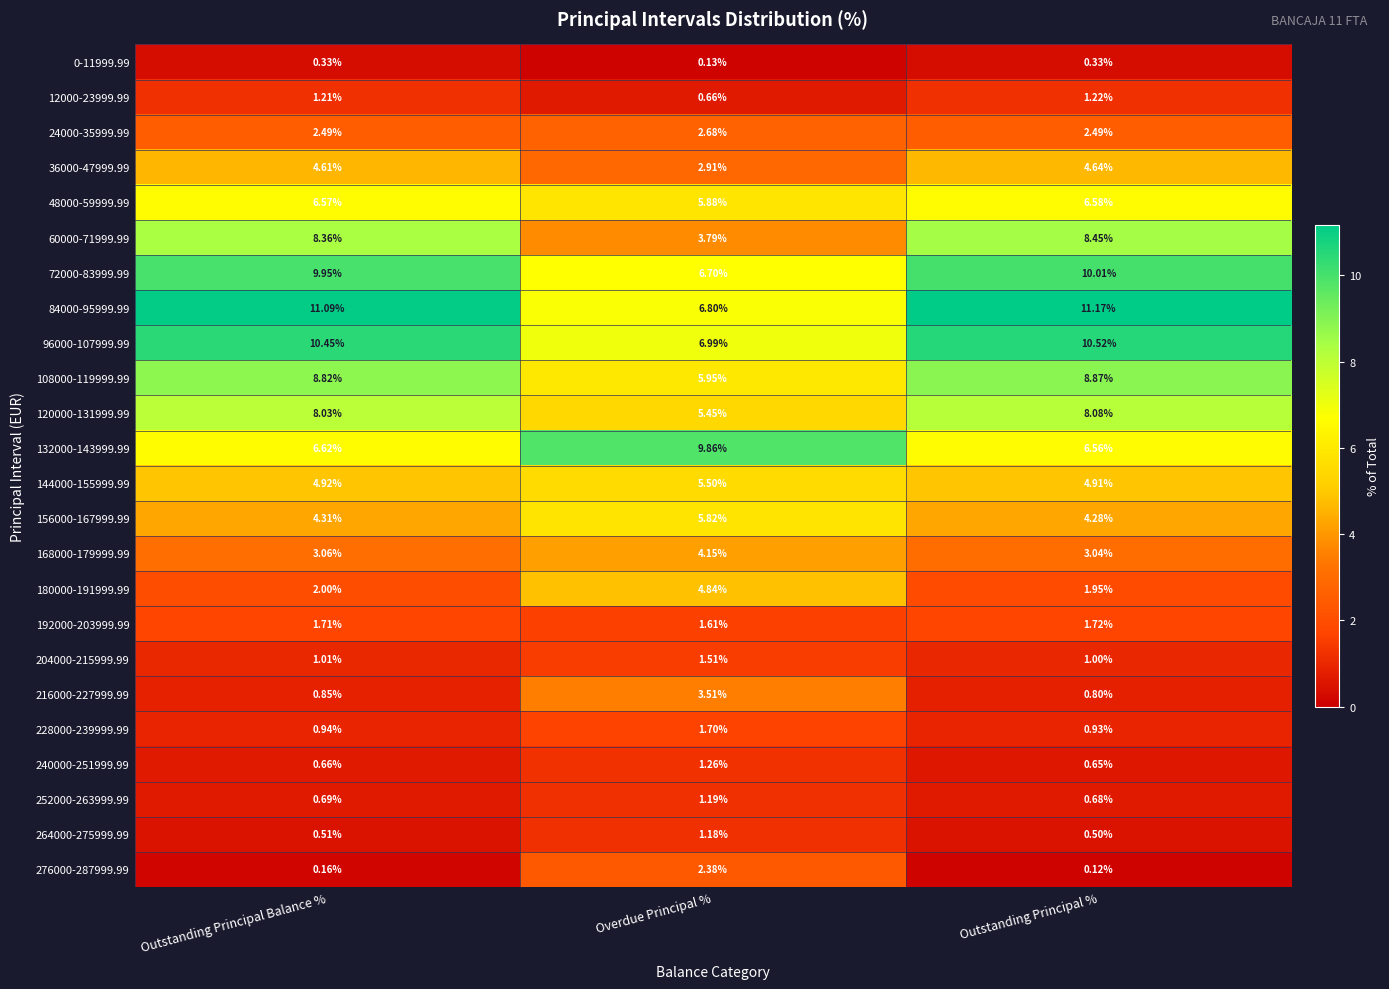

Rank the categories by 132000-143999.99 value from highest to lowest.

Overdue Principal %, Outstanding Principal Balance %, Outstanding Principal %